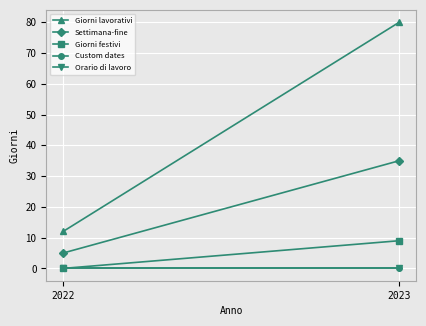

What is the sum of all Giorni festivi values?

9